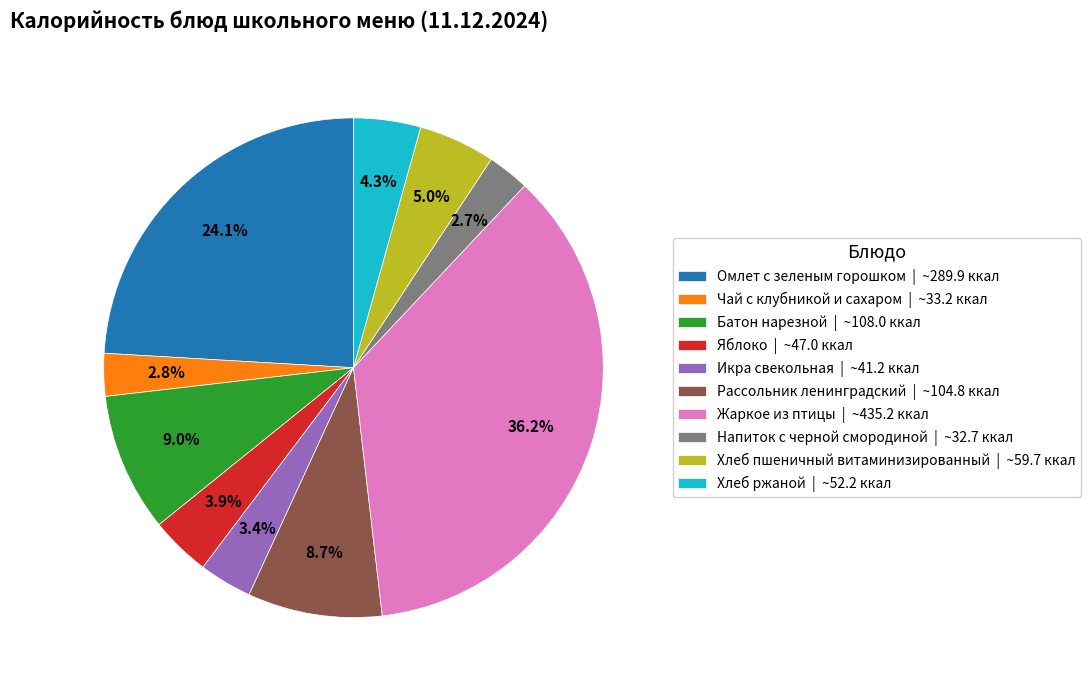

Is Жаркое из птицы the majority of the pie?

No